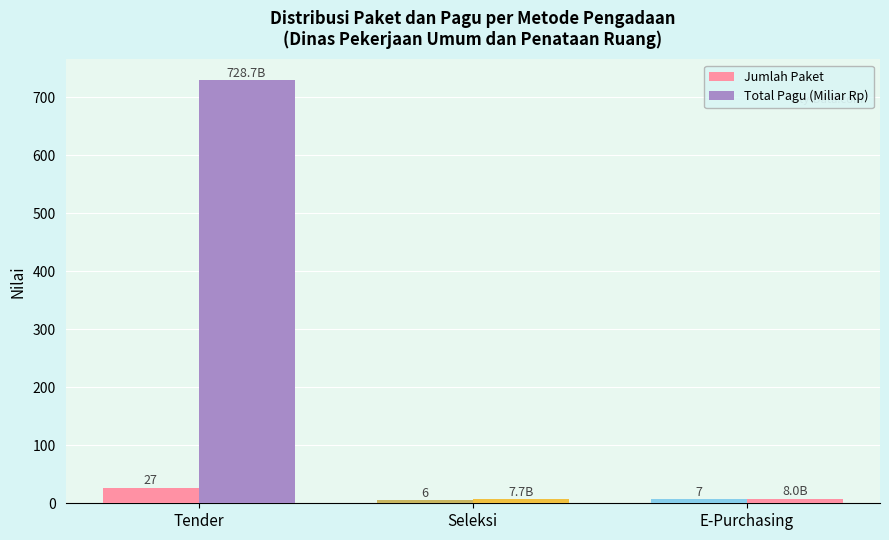

What is the sum of all Jumlah Paket values?

40.0